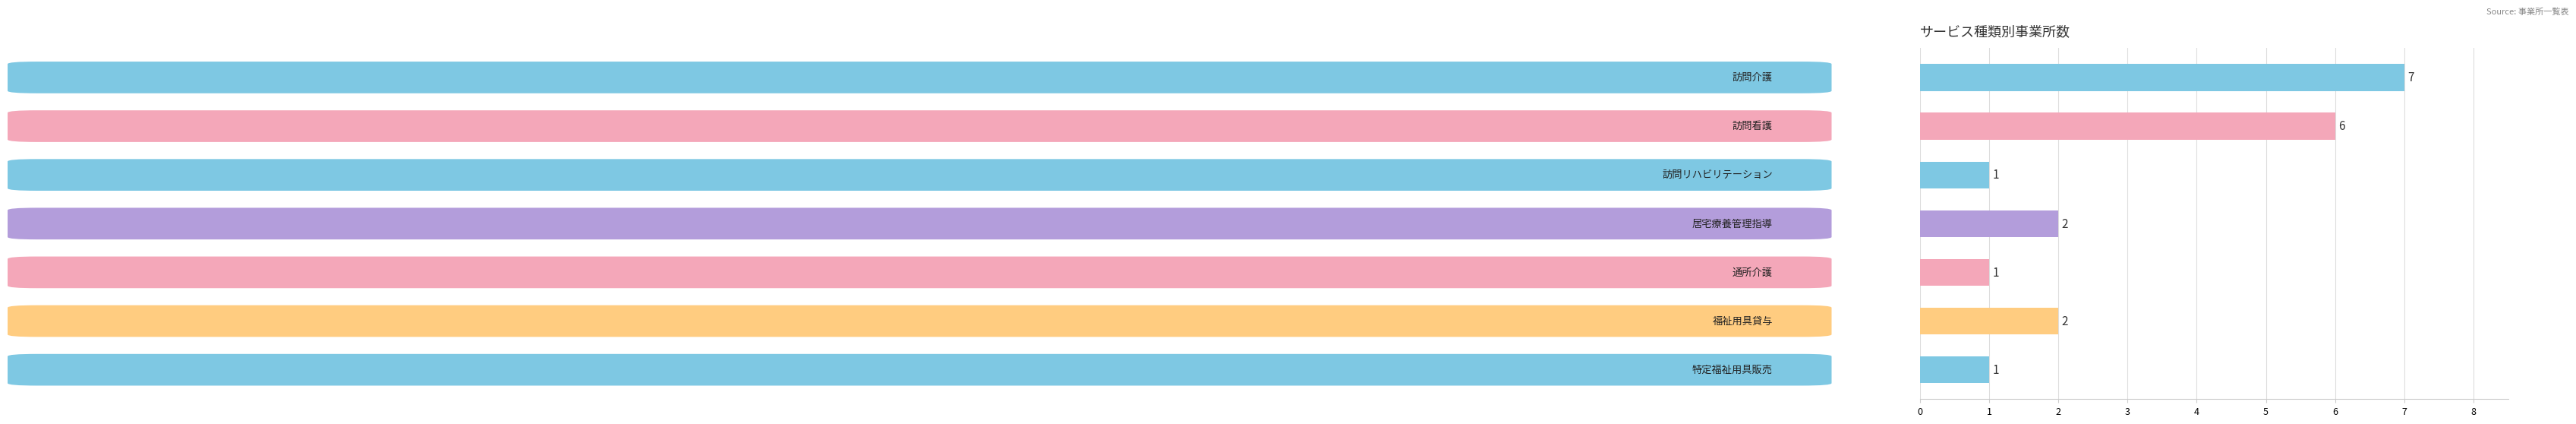

Does the chart contain any negative values?

No